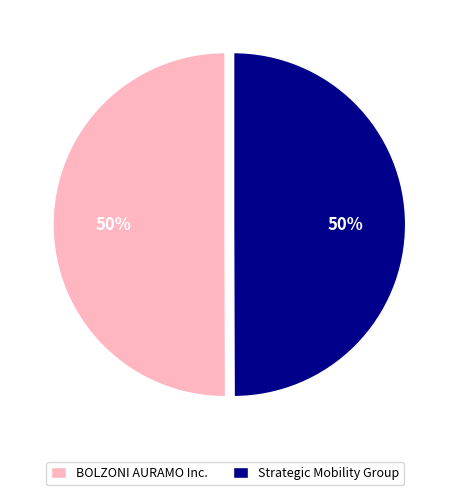

To the nearest percent, what percentage of the pie is BOLZONI AURAMO Inc.?

50%